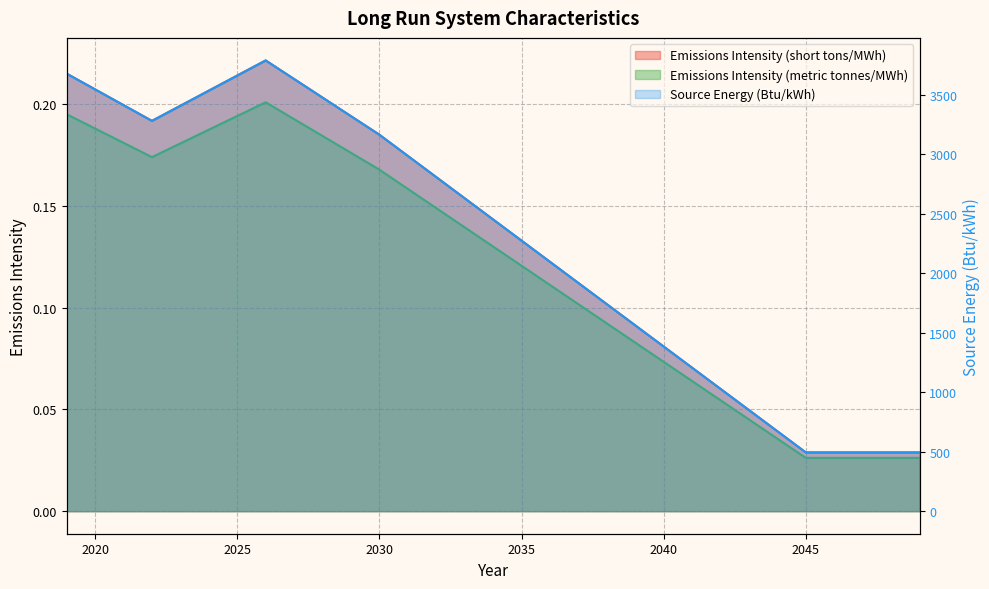

List the labels in order of Source Energy (Btu/kWh) value, smallest first.

2045, 2046, 2047, 2048, 2049, 2044, 2043, 2042, 2041, 2040, 2039, 2038, 2037, 2036, 2035, 2034, 2033, 2032, 2031, 2030, 2022, 2029, 2023, 2021, 2028, 2024, 2020, 2027, 2025, 2019, 2026